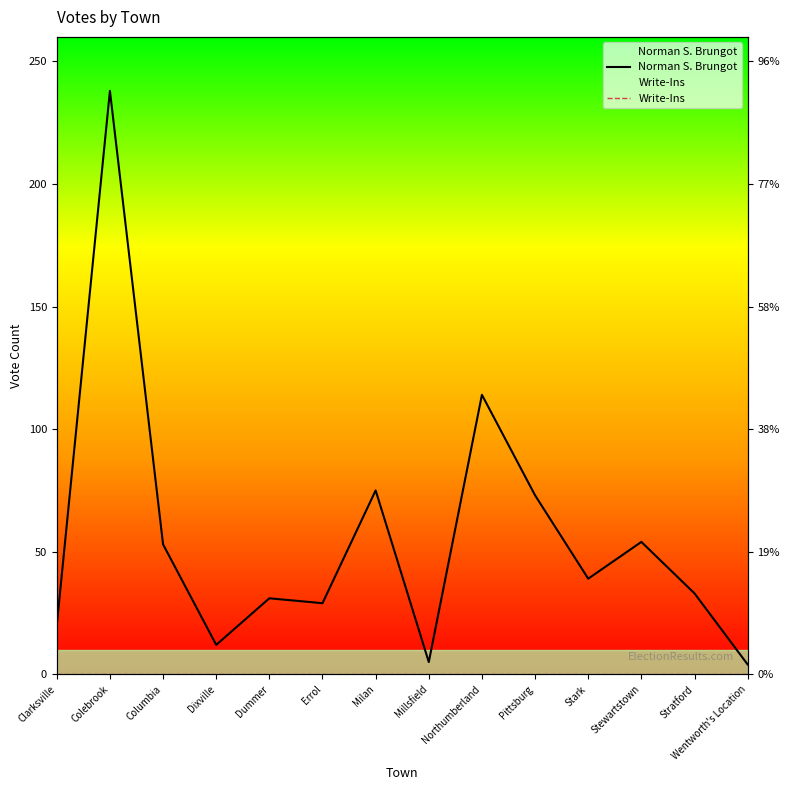

Reading left to right, extract all data points from this chart.

Norman S. Brungot: 20	238	53	12	31	29	75	5	114	73	39	54	33	4
Write-Ins: 0	0	0	0	0	0	0	0	0	0	0	0	0	0